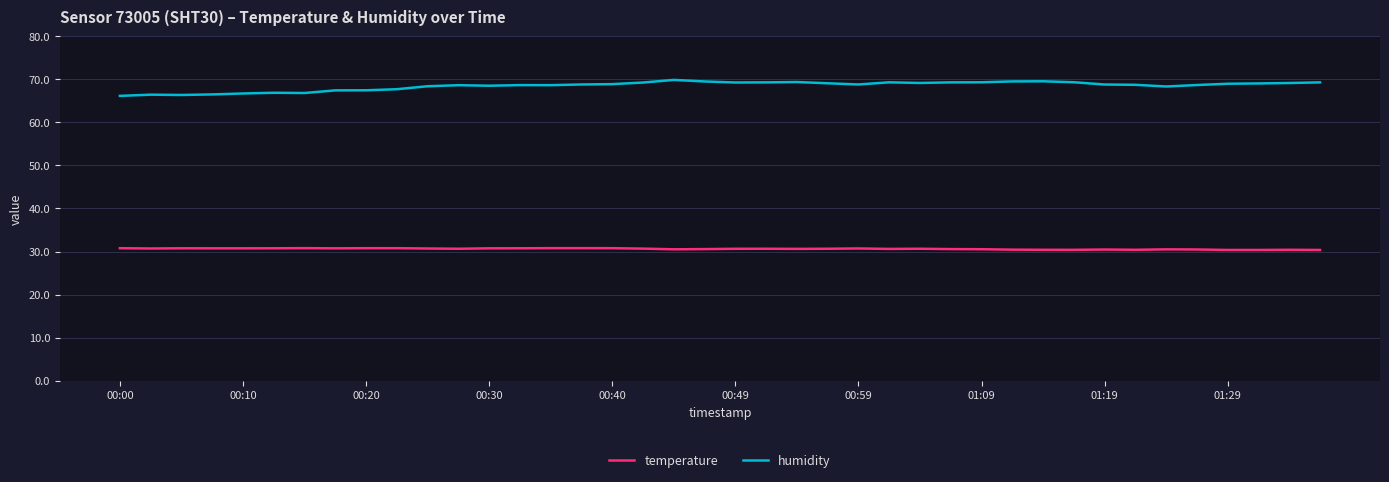

Which series has the largest range (max minus min)?

humidity